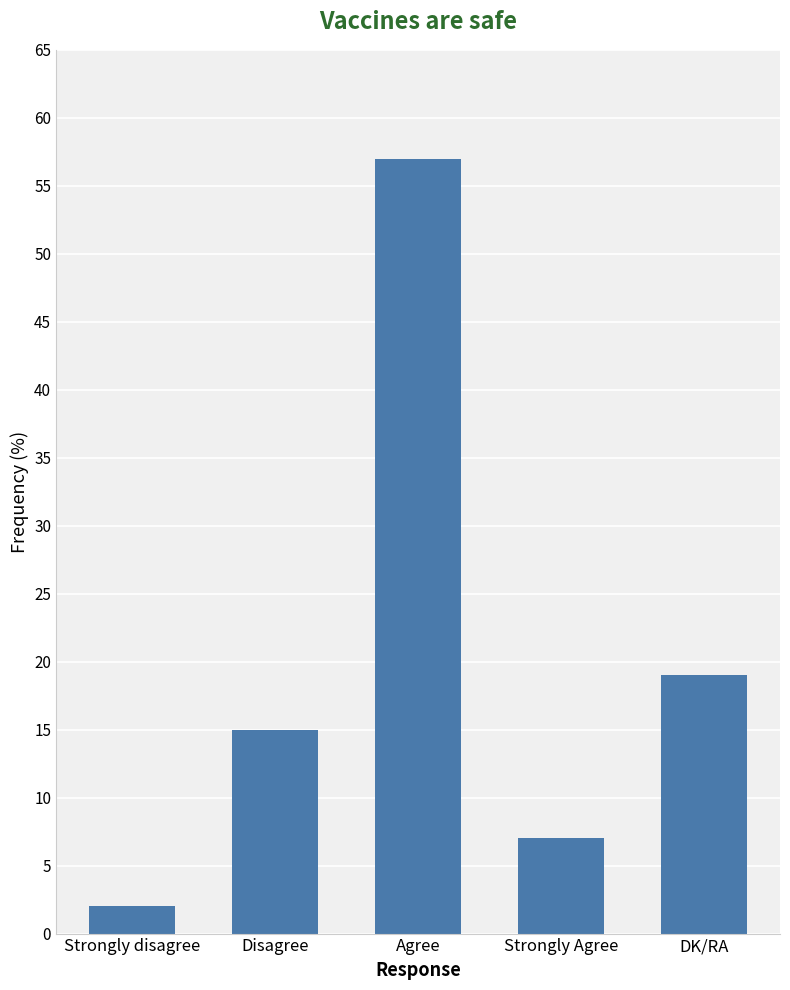

True or false: the data shows 57 at Agree.

True